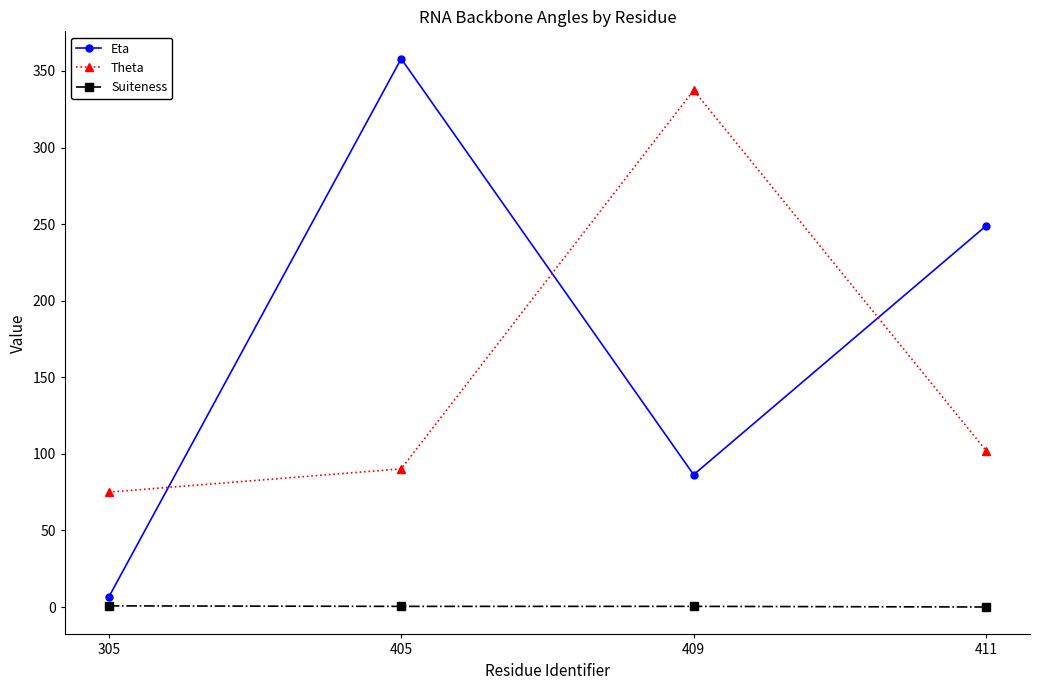

List the series in order of their peak value, lowest first.

Suiteness, Theta, Eta